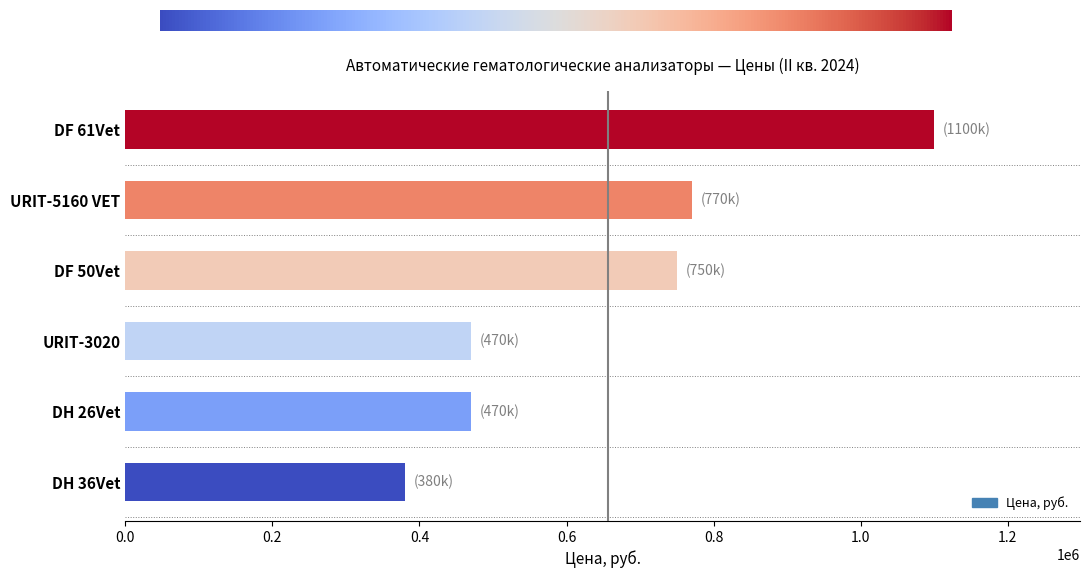

Which label corresponds to the largest value in the chart?

DF 61Vet